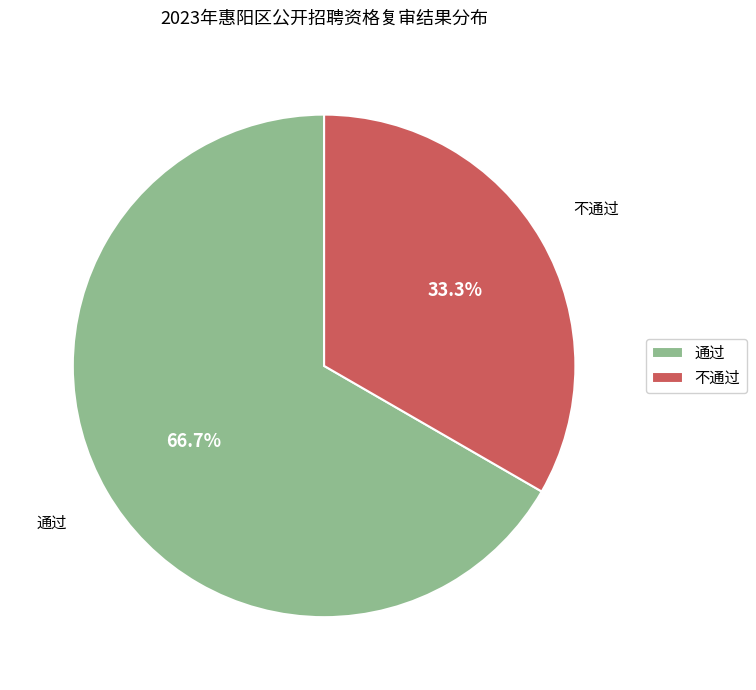

Which slice is the largest?

通过